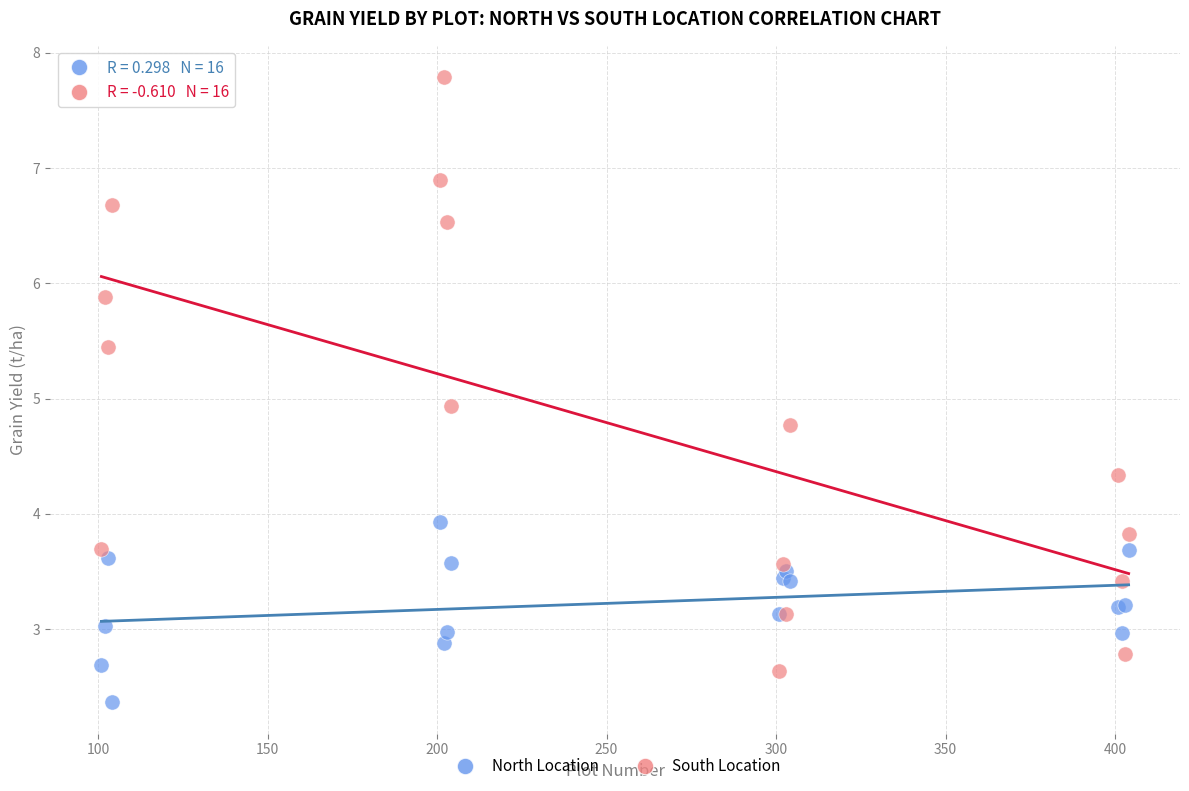

Which series reaches the maximum Y coordinate?

South Location